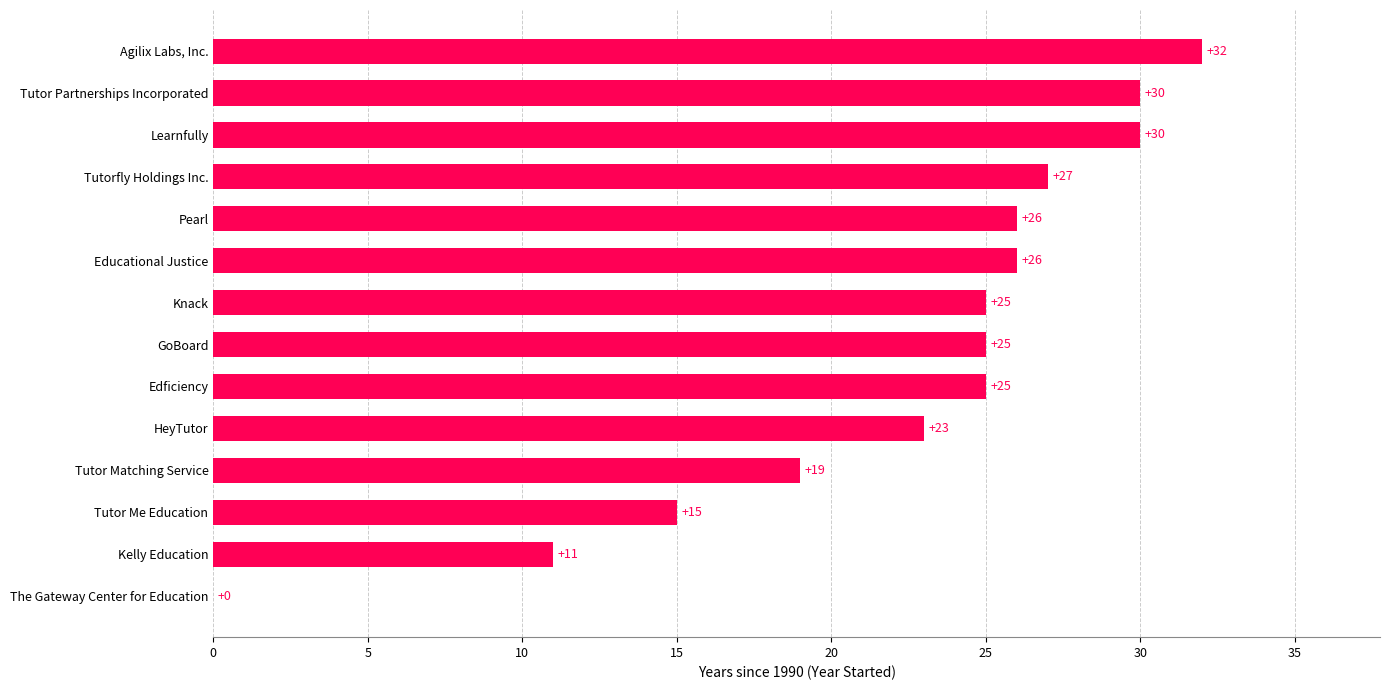

What is the sum of the values at GoBoard and Edficiency?

50